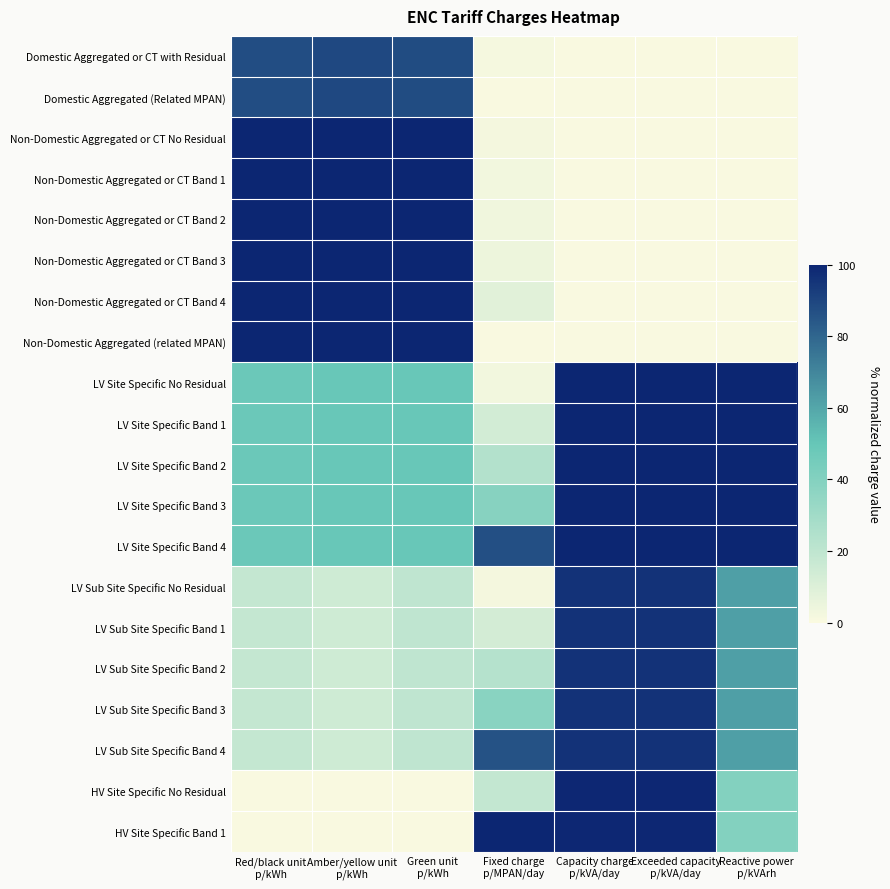

Reading left to right, what are all the values shown in this chart?

Domestic Aggregated or CT with Residual: Red/black unit
p/kWh=87.8	Amber/yellow unit
p/kWh=89.3	Green unit
p/kWh=88.0	Fixed charge
p/MPAN/day=1.7	Capacity charge
p/kVA/day=0.0	Exceeded capacity
p/kVA/day=0.0	Reactive power
p/kVArh=0.0
Domestic Aggregated (Related MPAN): Red/black unit
p/kWh=87.8	Amber/yellow unit
p/kWh=89.3	Green unit
p/kWh=88.0	Fixed charge
p/MPAN/day=0.0	Capacity charge
p/kVA/day=0.0	Exceeded capacity
p/kVA/day=0.0	Reactive power
p/kVArh=0.0
Non-Domestic Aggregated or CT No Residual: Red/black unit
p/kWh=100.0	Amber/yellow unit
p/kWh=100.0	Green unit
p/kWh=100.0	Fixed charge
p/MPAN/day=2.2	Capacity charge
p/kVA/day=0.0	Exceeded capacity
p/kVA/day=0.0	Reactive power
p/kVArh=0.0
Non-Domestic Aggregated or CT Band 1: Red/black unit
p/kWh=100.0	Amber/yellow unit
p/kWh=100.0	Green unit
p/kWh=100.0	Fixed charge
p/MPAN/day=2.6	Capacity charge
p/kVA/day=0.0	Exceeded capacity
p/kVA/day=0.0	Reactive power
p/kVArh=0.0
Non-Domestic Aggregated or CT Band 2: Red/black unit
p/kWh=100.0	Amber/yellow unit
p/kWh=100.0	Green unit
p/kWh=100.0	Fixed charge
p/MPAN/day=3.3	Capacity charge
p/kVA/day=0.0	Exceeded capacity
p/kVA/day=0.0	Reactive power
p/kVArh=0.0
Non-Domestic Aggregated or CT Band 3: Red/black unit
p/kWh=100.0	Amber/yellow unit
p/kWh=100.0	Green unit
p/kWh=100.0	Fixed charge
p/MPAN/day=4.6	Capacity charge
p/kVA/day=0.0	Exceeded capacity
p/kVA/day=0.0	Reactive power
p/kVArh=0.0
Non-Domestic Aggregated or CT Band 4: Red/black unit
p/kWh=100.0	Amber/yellow unit
p/kWh=100.0	Green unit
p/kWh=100.0	Fixed charge
p/MPAN/day=8.4	Capacity charge
p/kVA/day=0.0	Exceeded capacity
p/kVA/day=0.0	Reactive power
p/kVArh=0.0
Non-Domestic Aggregated (related MPAN): Red/black unit
p/kWh=100.0	Amber/yellow unit
p/kWh=100.0	Green unit
p/kWh=100.0	Fixed charge
p/MPAN/day=0.0	Capacity charge
p/kVA/day=0.0	Exceeded capacity
p/kVA/day=0.0	Reactive power
p/kVArh=0.0
LV Site Specific No Residual: Red/black unit
p/kWh=48.4	Amber/yellow unit
p/kWh=49.1	Green unit
p/kWh=48.9	Fixed charge
p/MPAN/day=2.6	Capacity charge
p/kVA/day=100.0	Exceeded capacity
p/kVA/day=100.0	Reactive power
p/kVArh=100.0
LV Site Specific Band 1: Red/black unit
p/kWh=48.4	Amber/yellow unit
p/kWh=49.1	Green unit
p/kWh=48.9	Fixed charge
p/MPAN/day=13.7	Capacity charge
p/kVA/day=100.0	Exceeded capacity
p/kVA/day=100.0	Reactive power
p/kVArh=100.0
LV Site Specific Band 2: Red/black unit
p/kWh=48.4	Amber/yellow unit
p/kWh=49.1	Green unit
p/kWh=48.9	Fixed charge
p/MPAN/day=23.9	Capacity charge
p/kVA/day=100.0	Exceeded capacity
p/kVA/day=100.0	Reactive power
p/kVArh=100.0
LV Site Specific Band 3: Red/black unit
p/kWh=48.4	Amber/yellow unit
p/kWh=49.1	Green unit
p/kWh=48.9	Fixed charge
p/MPAN/day=38.8	Capacity charge
p/kVA/day=100.0	Exceeded capacity
p/kVA/day=100.0	Reactive power
p/kVArh=100.0
LV Site Specific Band 4: Red/black unit
p/kWh=48.4	Amber/yellow unit
p/kWh=49.1	Green unit
p/kWh=48.9	Fixed charge
p/MPAN/day=86.8	Capacity charge
p/kVA/day=100.0	Exceeded capacity
p/kVA/day=100.0	Reactive power
p/kVArh=100.0
LV Sub Site Specific No Residual: Red/black unit
p/kWh=18.1	Amber/yellow unit
p/kWh=14.8	Green unit
p/kWh=19.6	Fixed charge
p/MPAN/day=2.0	Capacity charge
p/kVA/day=96.0	Exceeded capacity
p/kVA/day=96.0	Reactive power
p/kVArh=62.4
LV Sub Site Specific Band 1: Red/black unit
p/kWh=18.1	Amber/yellow unit
p/kWh=14.8	Green unit
p/kWh=19.6	Fixed charge
p/MPAN/day=13.1	Capacity charge
p/kVA/day=96.0	Exceeded capacity
p/kVA/day=96.0	Reactive power
p/kVArh=62.4
LV Sub Site Specific Band 2: Red/black unit
p/kWh=18.1	Amber/yellow unit
p/kWh=14.8	Green unit
p/kWh=19.6	Fixed charge
p/MPAN/day=23.3	Capacity charge
p/kVA/day=96.0	Exceeded capacity
p/kVA/day=96.0	Reactive power
p/kVArh=62.4
LV Sub Site Specific Band 3: Red/black unit
p/kWh=18.1	Amber/yellow unit
p/kWh=14.8	Green unit
p/kWh=19.6	Fixed charge
p/MPAN/day=38.2	Capacity charge
p/kVA/day=96.0	Exceeded capacity
p/kVA/day=96.0	Reactive power
p/kVArh=62.4
LV Sub Site Specific Band 4: Red/black unit
p/kWh=18.1	Amber/yellow unit
p/kWh=14.8	Green unit
p/kWh=19.6	Fixed charge
p/MPAN/day=86.2	Capacity charge
p/kVA/day=96.0	Exceeded capacity
p/kVA/day=96.0	Reactive power
p/kVArh=62.4
HV Site Specific No Residual: Red/black unit
p/kWh=0.0	Amber/yellow unit
p/kWh=0.0	Green unit
p/kWh=0.0	Fixed charge
p/MPAN/day=18.6	Capacity charge
p/kVA/day=99.4	Exceeded capacity
p/kVA/day=99.4	Reactive power
p/kVArh=40.1
HV Site Specific Band 1: Red/black unit
p/kWh=0.0	Amber/yellow unit
p/kWh=0.0	Green unit
p/kWh=0.0	Fixed charge
p/MPAN/day=100.0	Capacity charge
p/kVA/day=99.4	Exceeded capacity
p/kVA/day=99.4	Reactive power
p/kVArh=40.1